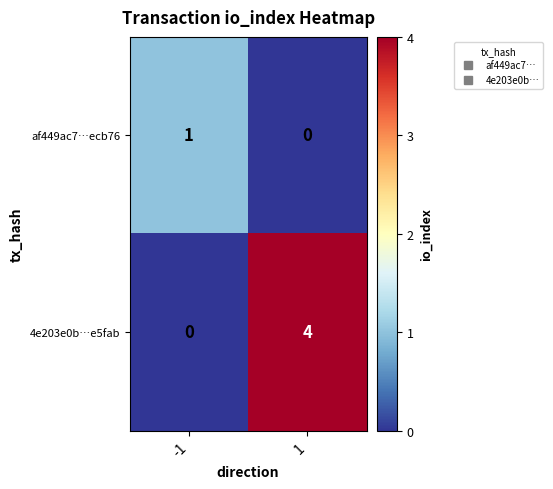

List the series in order of their peak value, highest first.

4e203e0b…e5fab, af449ac7…ecb76